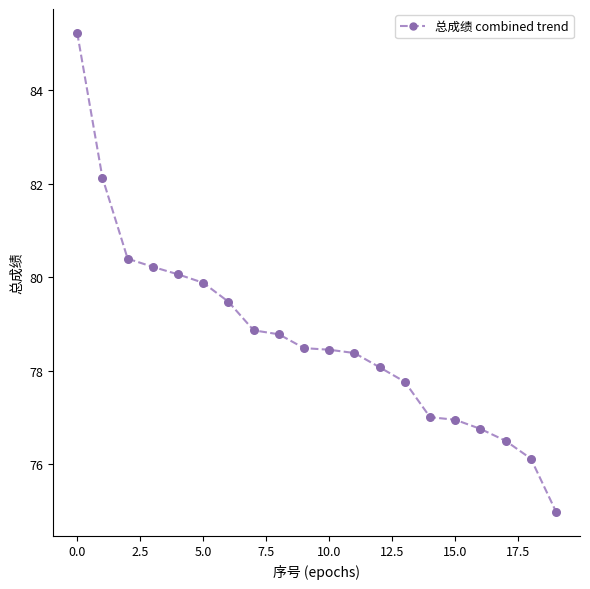

What is the smallest value displayed?

75.0